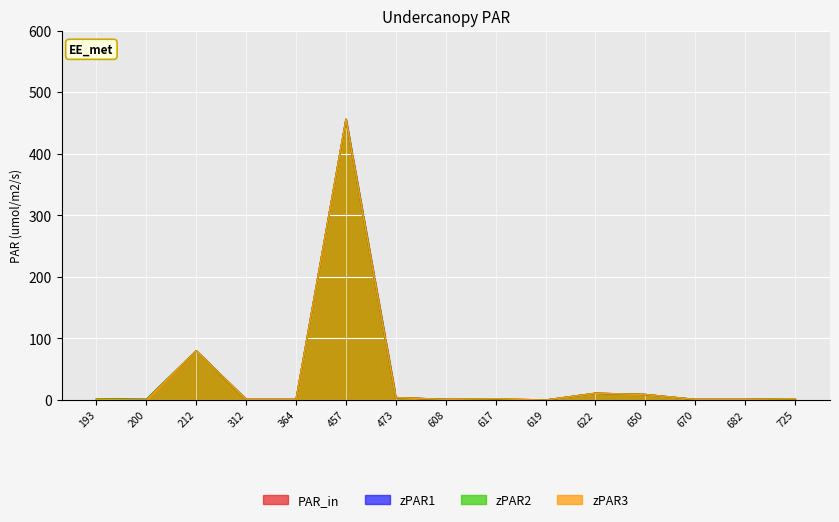

List the series in order of their peak value, lowest first.

PAR_in, zPAR1, zPAR2, zPAR3